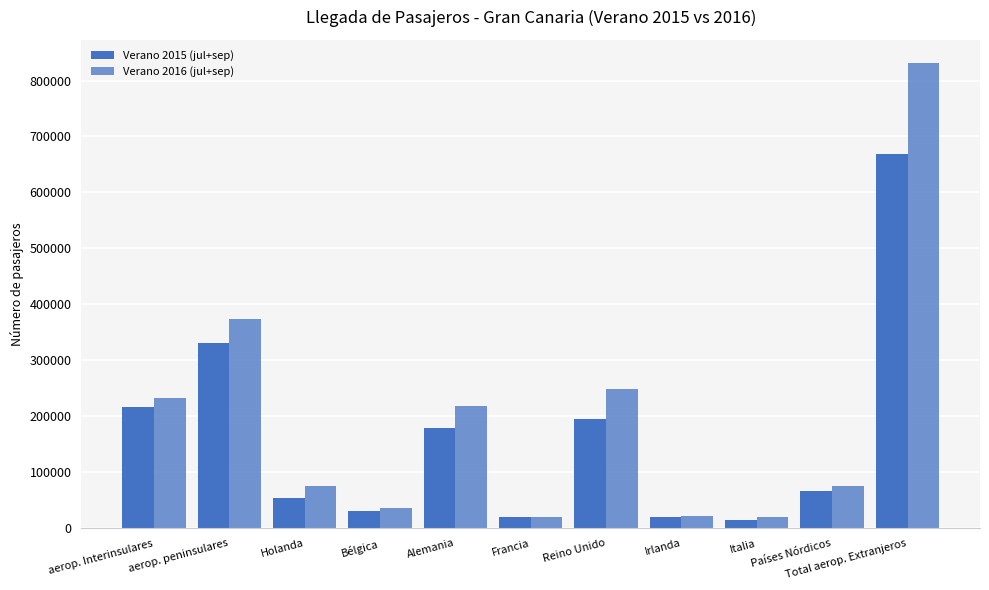

How many series are shown in this chart?

2